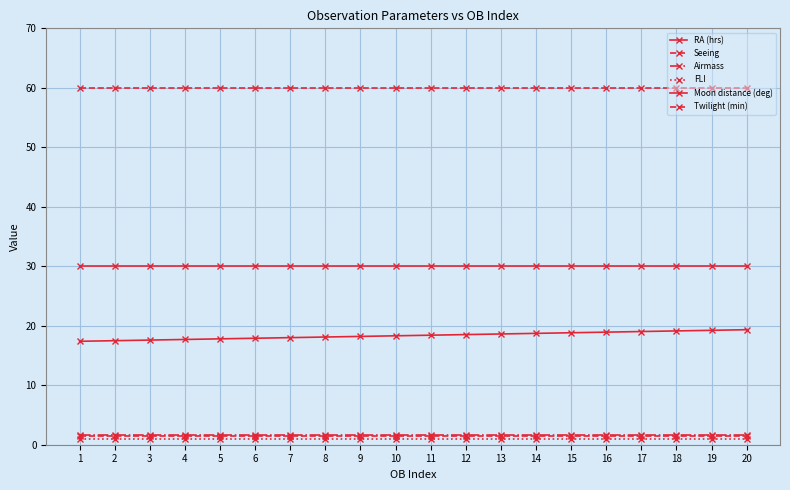

Reading left to right, list all the values displayed in this chart.

RA (hrs): 1=17.4	2=17.5	3=17.6	4=17.7	5=17.8	6=17.9	7=18.0	8=18.1	9=18.2	10=18.3	11=18.4	12=18.5	13=18.6	14=18.7	15=18.8	16=18.9	17=19.0	18=19.1	19=19.2	20=19.3
Seeing: 1=1.4	2=1.4	3=1.4	4=1.4	5=1.4	6=1.4	7=1.4	8=1.4	9=1.4	10=1.4	11=1.4	12=1.4	13=1.4	14=1.4	15=1.4	16=1.4	17=1.4	18=1.4	19=1.4	20=1.4
Airmass: 1=1.7	2=1.7	3=1.7	4=1.7	5=1.7	6=1.7	7=1.7	8=1.7	9=1.7	10=1.7	11=1.7	12=1.7	13=1.7	14=1.7	15=1.7	16=1.7	17=1.7	18=1.7	19=1.7	20=1.7
FLI: 1=1.0	2=1.0	3=1.0	4=1.0	5=1.0	6=1.0	7=1.0	8=1.0	9=1.0	10=1.0	11=1.0	12=1.0	13=1.0	14=1.0	15=1.0	16=1.0	17=1.0	18=1.0	19=1.0	20=1.0
Moon distance (deg): 1=30.0	2=30.0	3=30.0	4=30.0	5=30.0	6=30.0	7=30.0	8=30.0	9=30.0	10=30.0	11=30.0	12=30.0	13=30.0	14=30.0	15=30.0	16=30.0	17=30.0	18=30.0	19=30.0	20=30.0
Twilight (min): 1=60.0	2=60.0	3=60.0	4=60.0	5=60.0	6=60.0	7=60.0	8=60.0	9=60.0	10=60.0	11=60.0	12=60.0	13=60.0	14=60.0	15=60.0	16=60.0	17=60.0	18=60.0	19=60.0	20=60.0